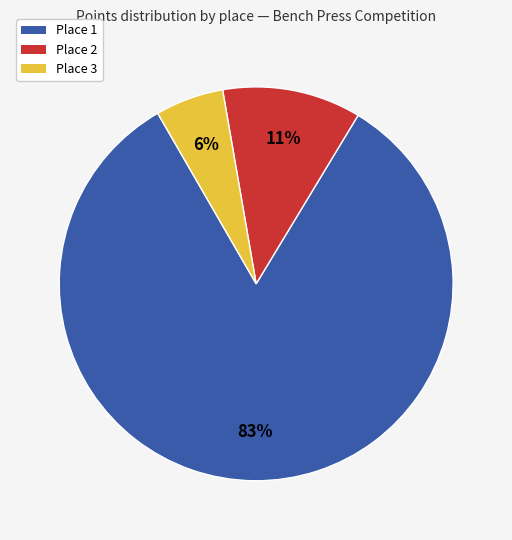

How many slices are in this pie chart?

3